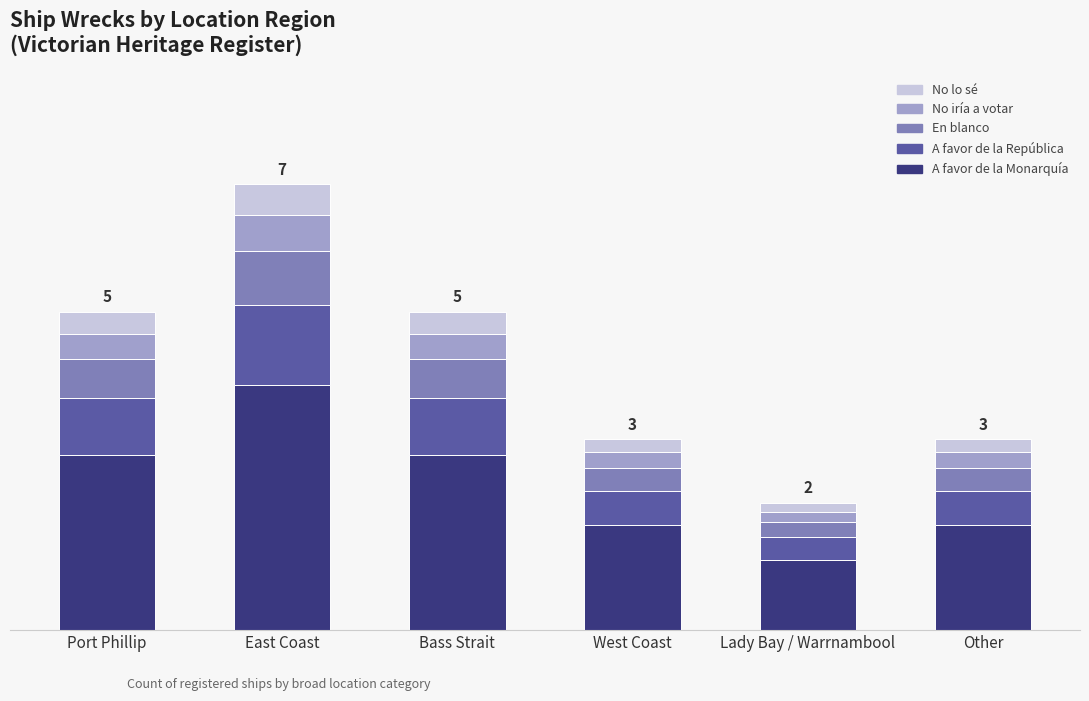

Between West Coast and Other, which is larger?

West Coast